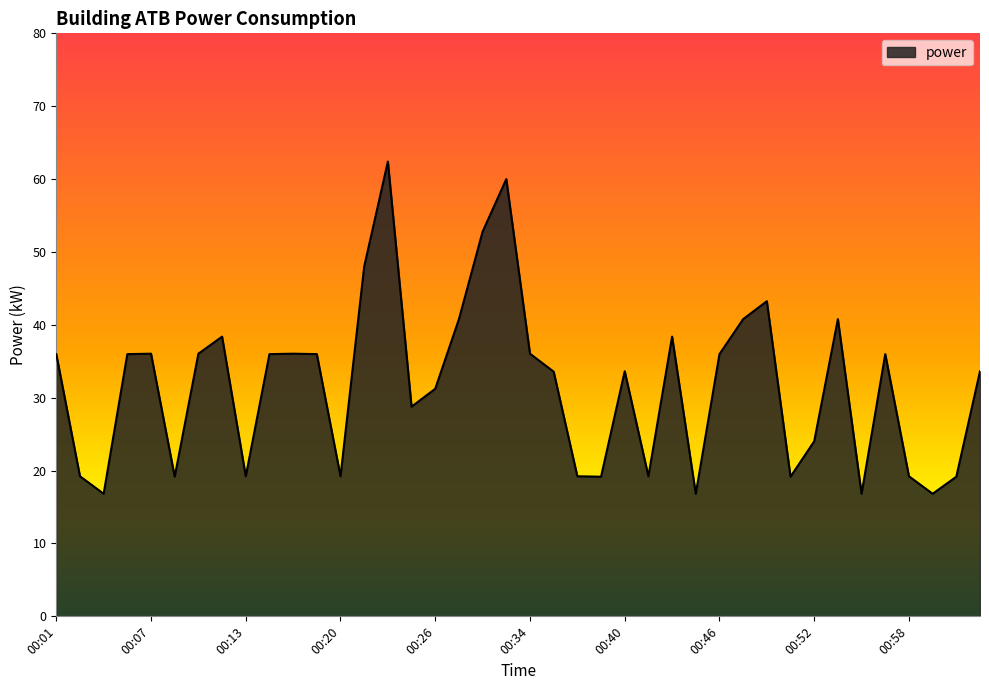

Reading left to right, what are all the values shown in this chart?

36.0	19.2	16.8	36.0	36.0	19.2	36.0	38.4	19.2	36.0	36.0	36.0	19.2	48.0	62.4	28.8	31.2	40.8	52.8	60.0	36.0	33.6	19.2	19.2	33.6	19.2	38.4	16.8	36.0	40.8	43.2	19.2	24.0	40.8	16.8	36.0	19.2	16.8	19.2	33.6